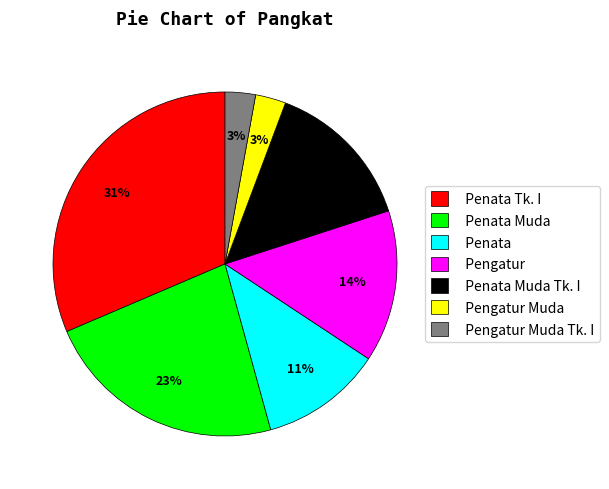

What is the ratio of the value at Pengatur to the value at Penata Muda?

0.6